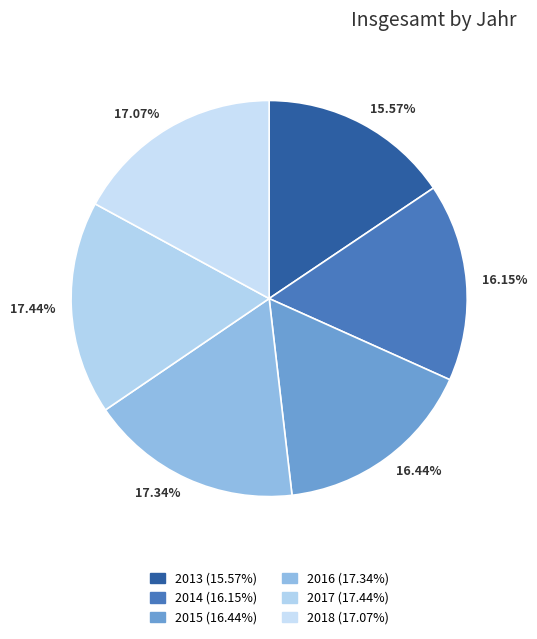

To the nearest percent, what is the difference between the largest and smallest slice percentages?

2%